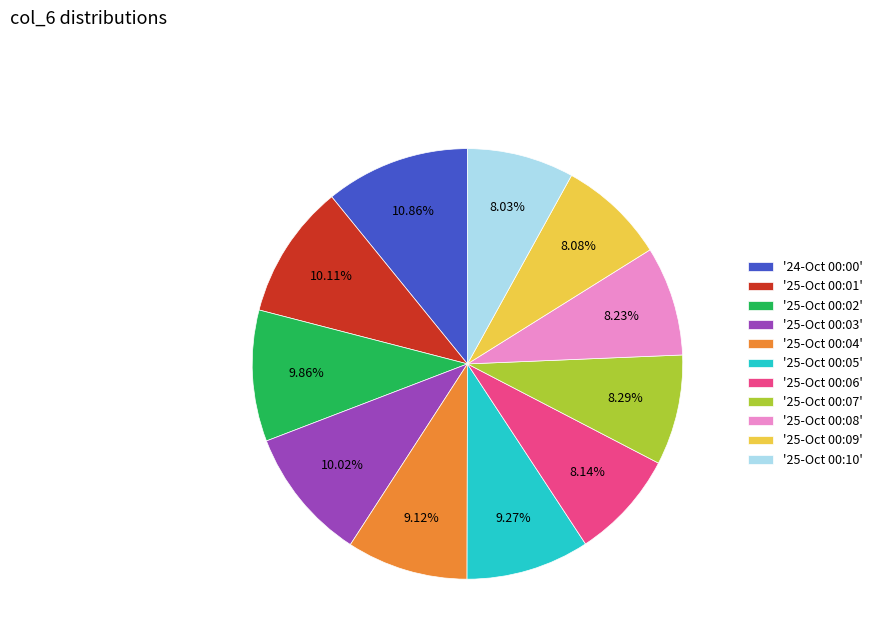

Do '25-Oct 00:02' and '25-Oct 00:09' together represent more than half of the pie?

No